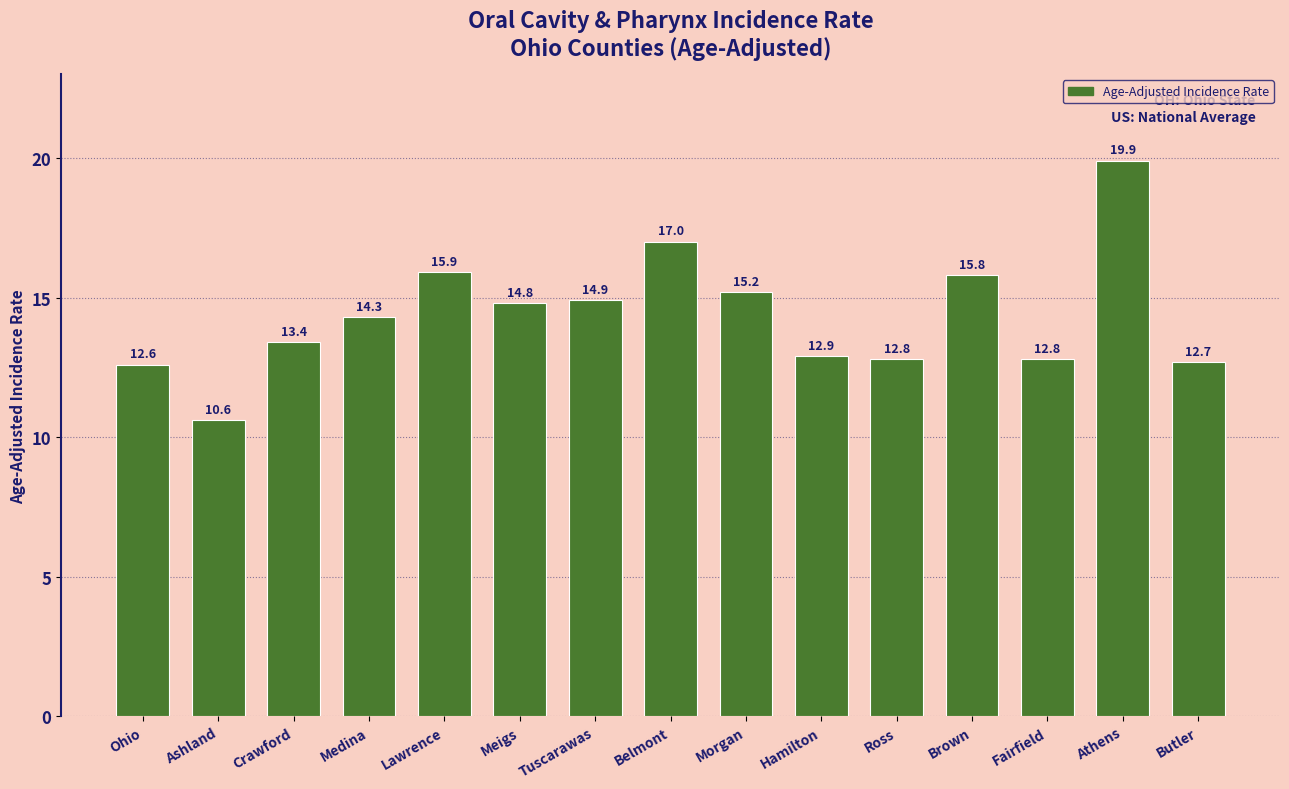

The chart shows a value of 12.6 at Ohio. True or false?

True